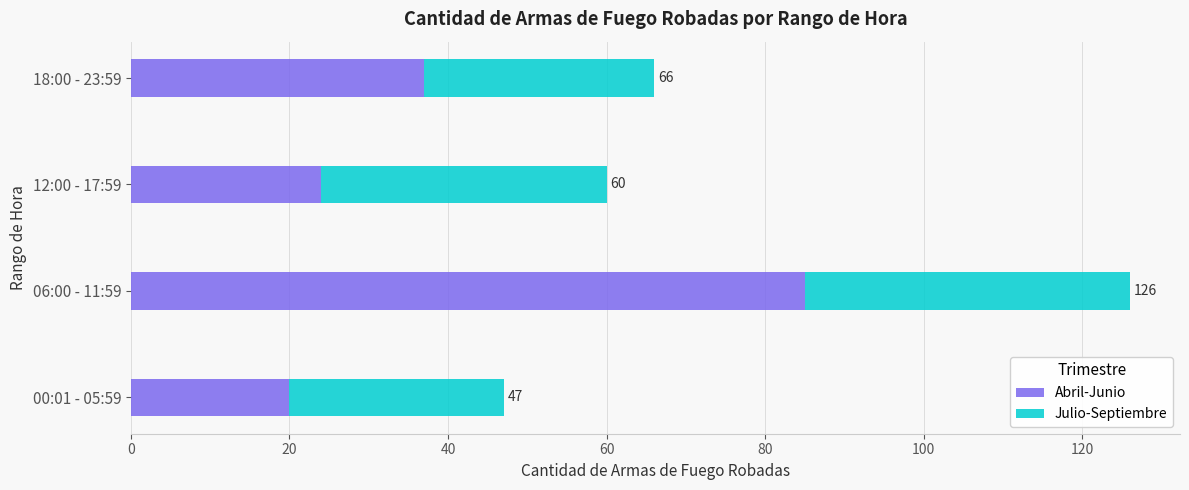

What is the average value of the Abril-Junio series?

42